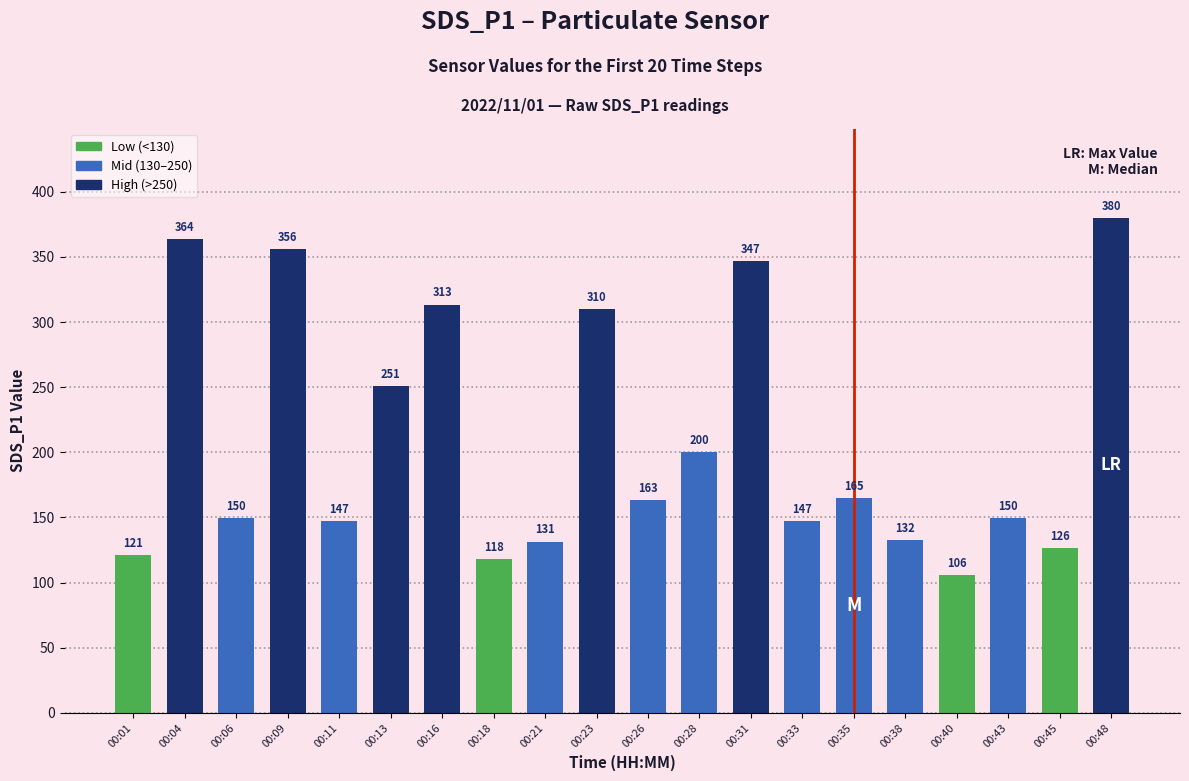

Which label corresponds to the smallest value in the chart?

00:40